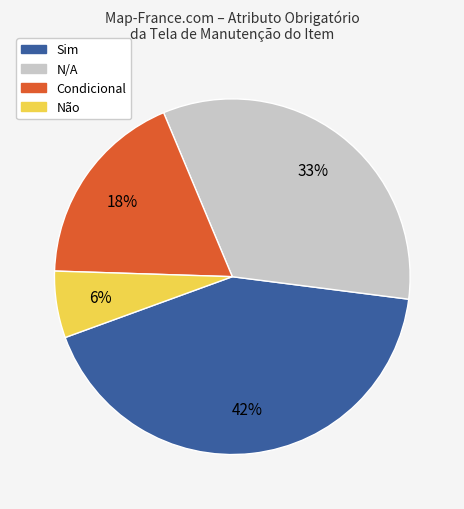

Rank the categories by value from lowest to highest.

Não, Condicional, N/A, Sim